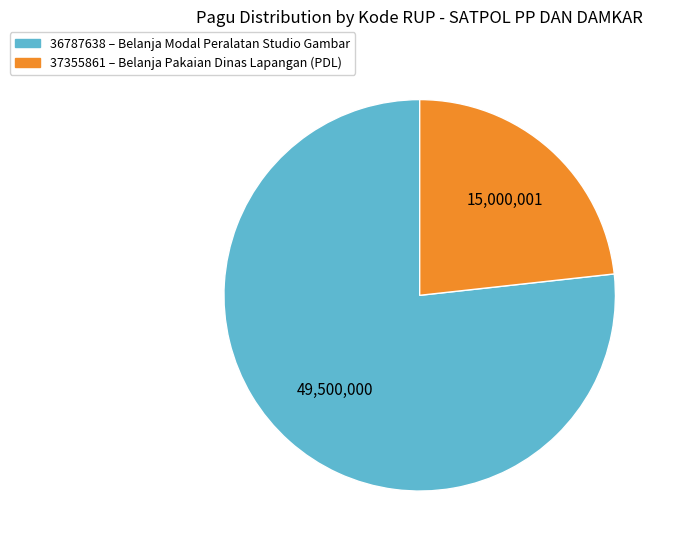

Approximately how many times larger is the value at 37355861 compared to 36787638?

0.3